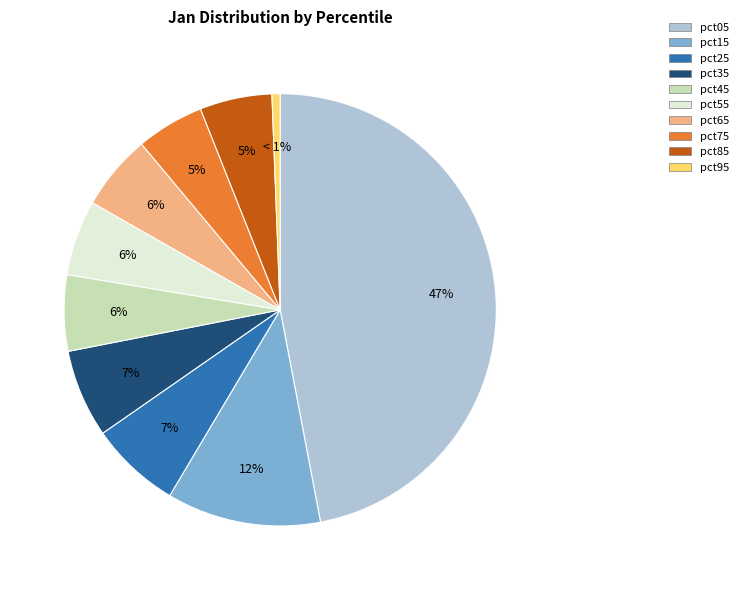

To the nearest percent, what portion does pct75 represent?

5%